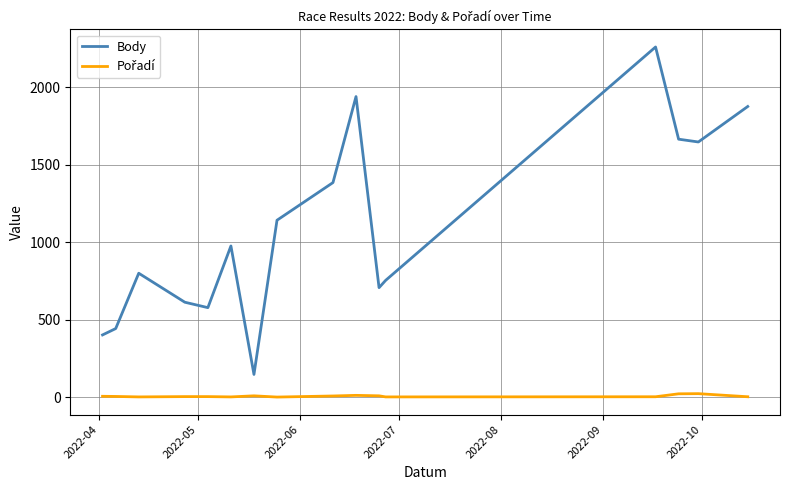

How many series are shown in this chart?

2